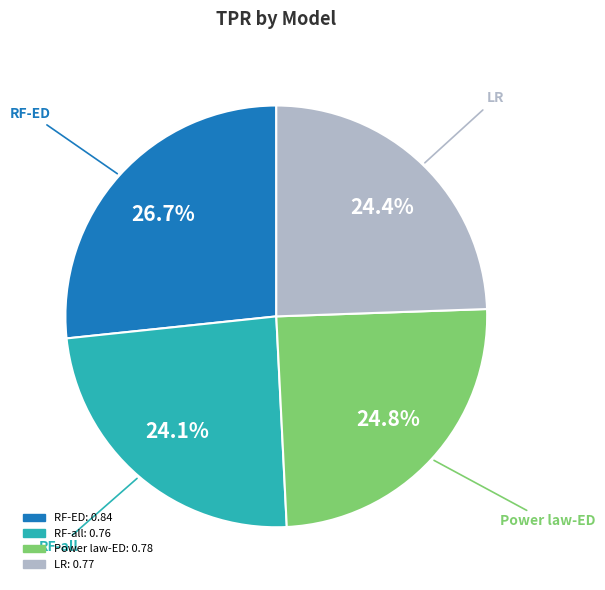

Count the number of slices in the pie.

4